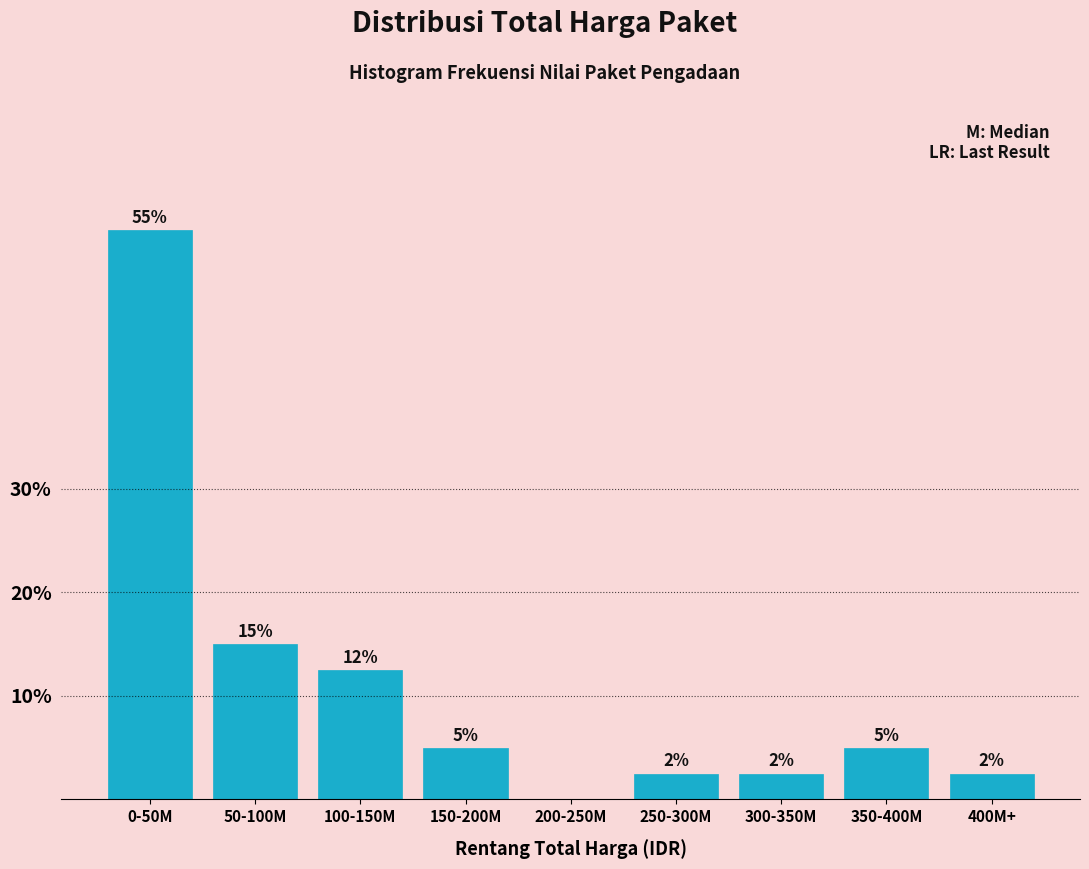

What is the sum of the values at 0-50M and 200-250M?

55.0